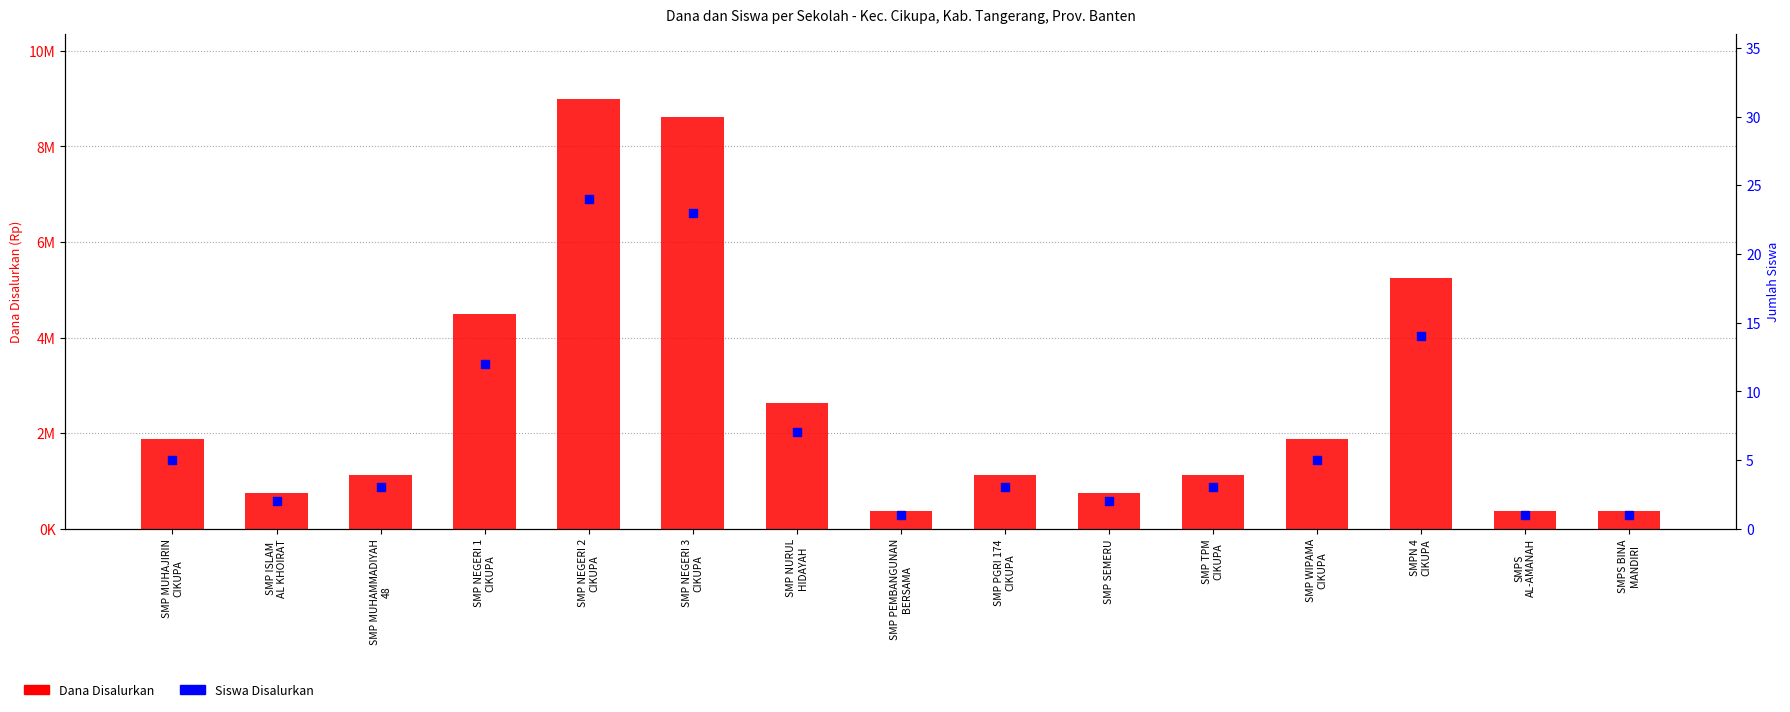

At how many categories does at least one series exceed 69071?

15